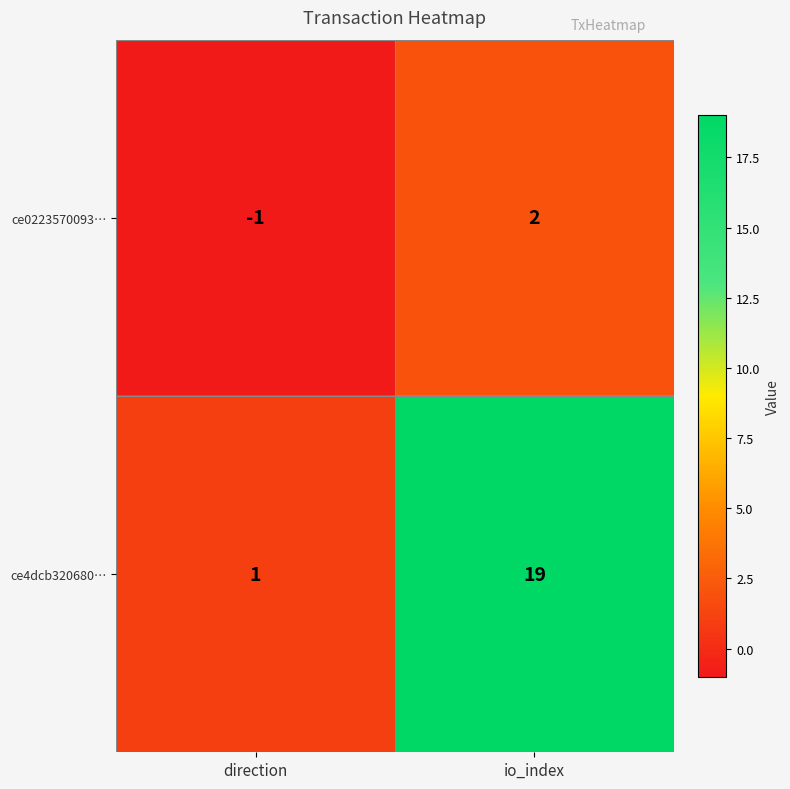

Is it true that ce0223570093… equals -1 at direction?

True